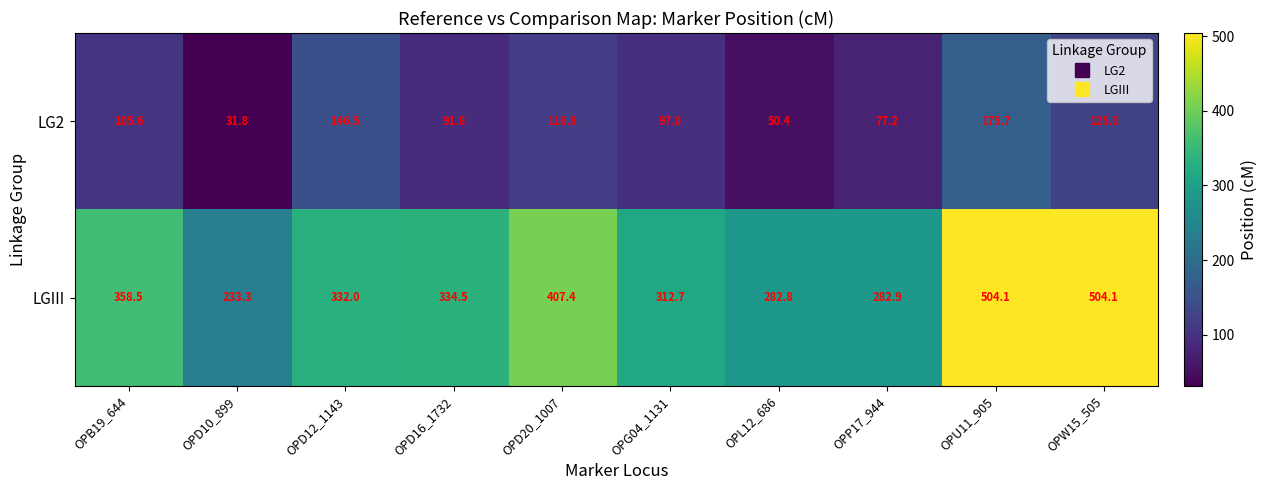

What is the difference between the highest and lowest values at OPU11_905?

328.4